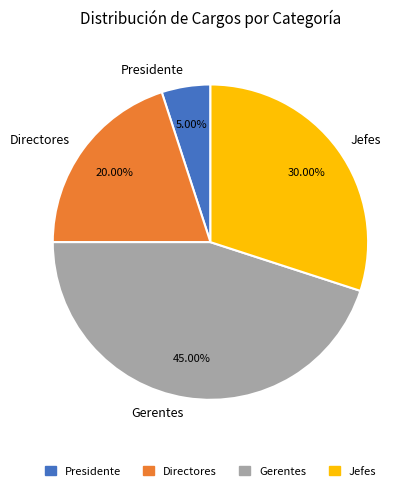

To the nearest percent, what is the average slice percentage?

25%